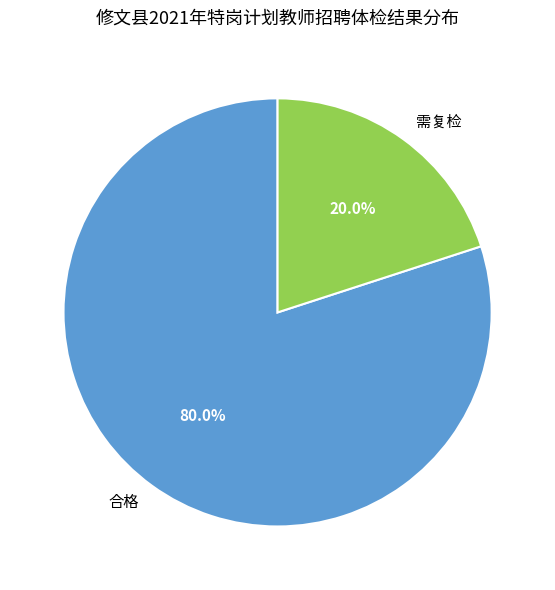

Between 需复检 and 合格, which is larger?

合格